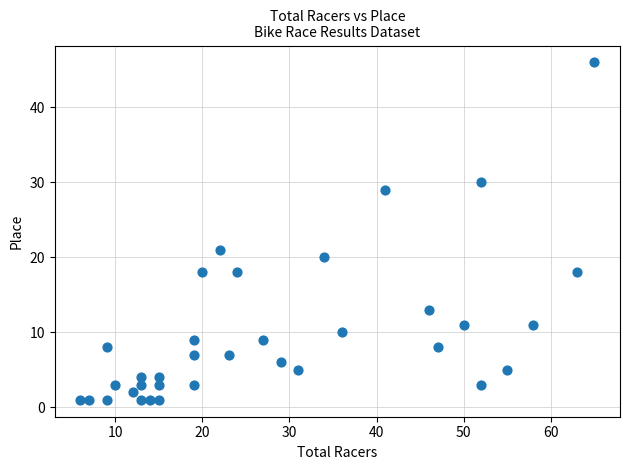

What is the range of X values (max minus min)?

59